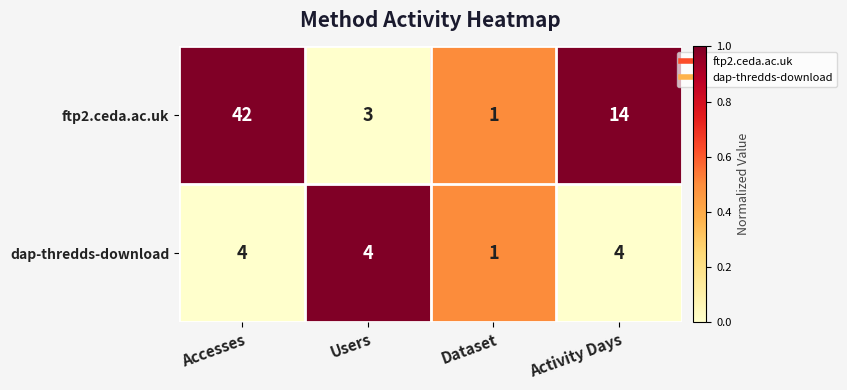

Between Dataset and Activity Days, which series saw the biggest shift?

ftp2.ceda.ac.uk